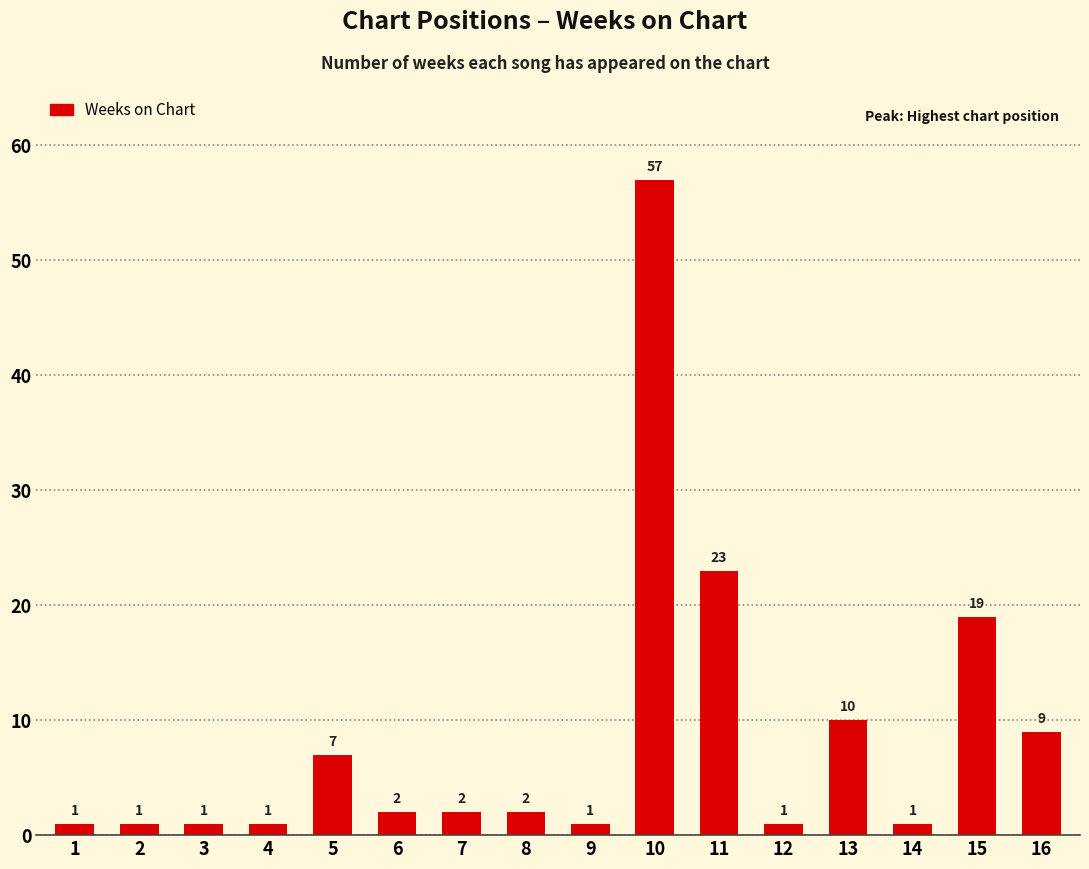

Approximately how many times larger is the value at 7 compared to 5?

0.3